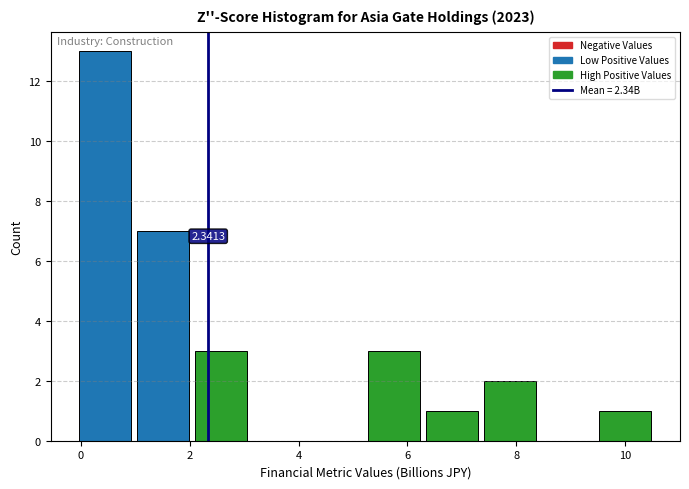

Over which range of the x-axis is the bar tallest?

0.0 to 1.0